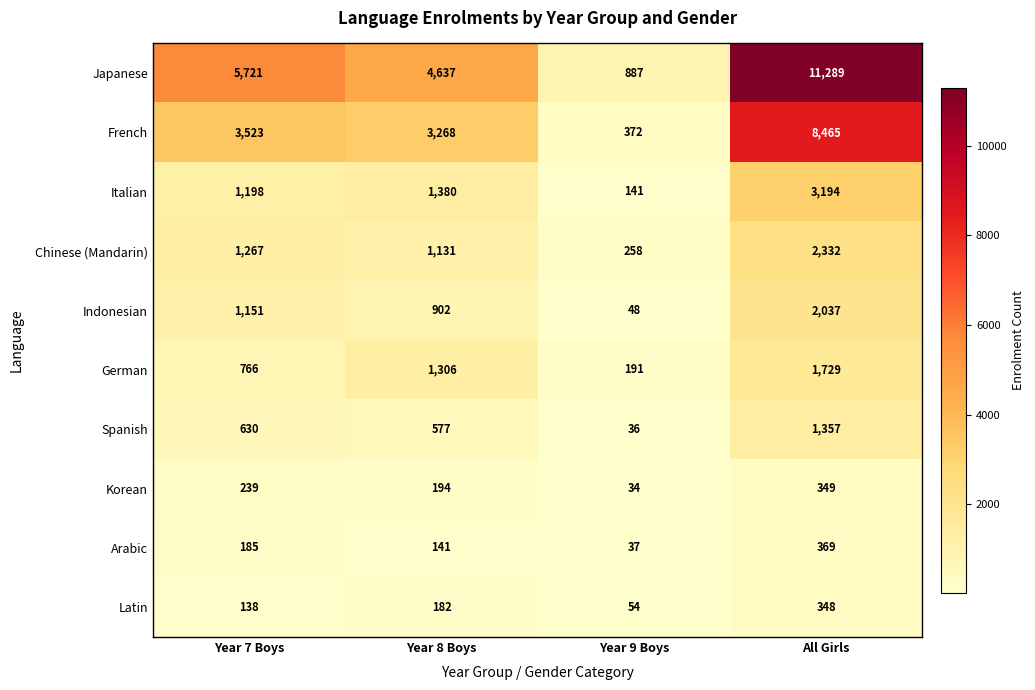

List the series in order of their peak value, highest first.

Japanese, French, Italian, Chinese (Mandarin), Indonesian, German, Spanish, Arabic, Korean, Latin